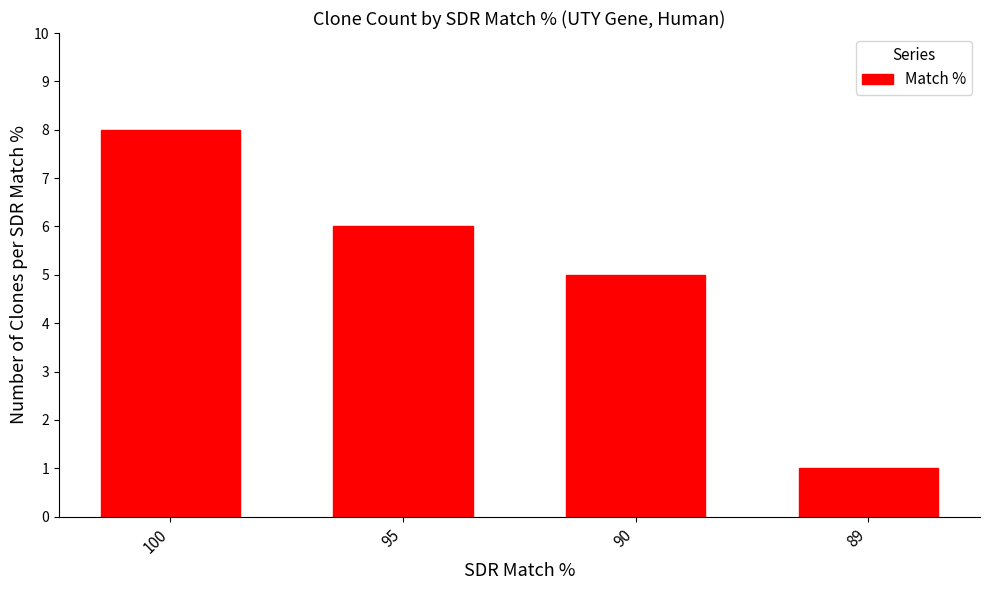

True or false: the data shows 10 at 95.

False